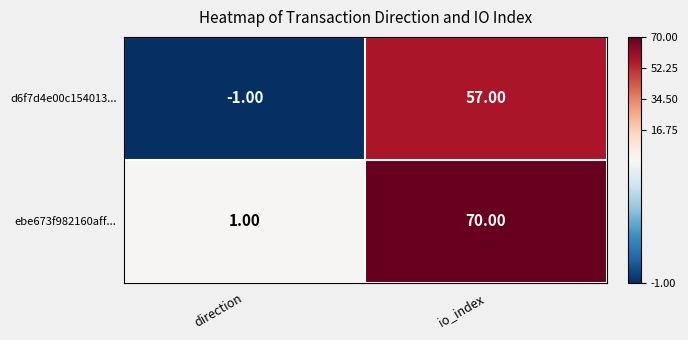

At which label is d6f7d4e00c154013... closest to 28?

direction